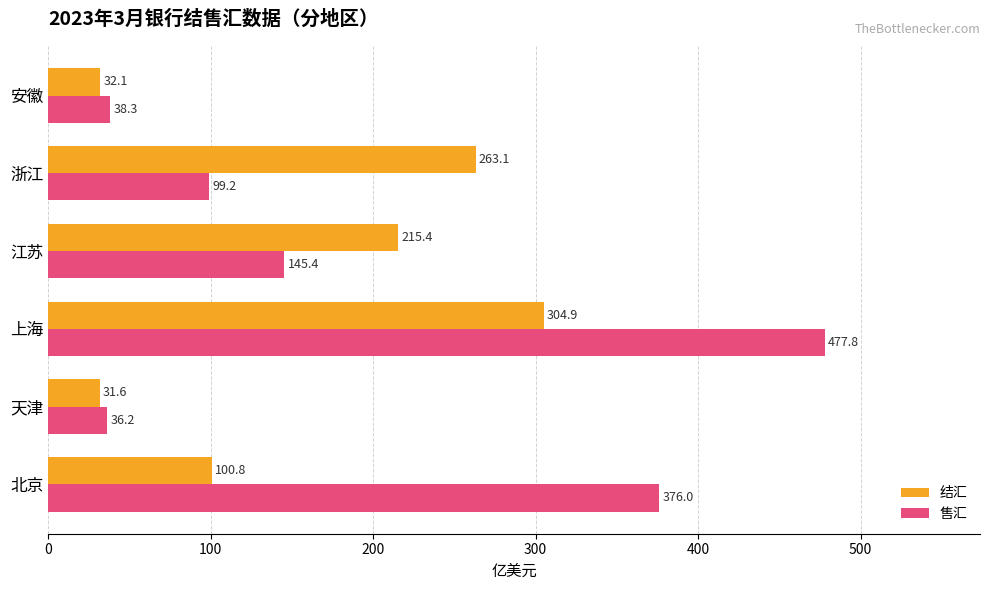

What is the difference between the second highest and second lowest values in the 结汇 series?

230.9